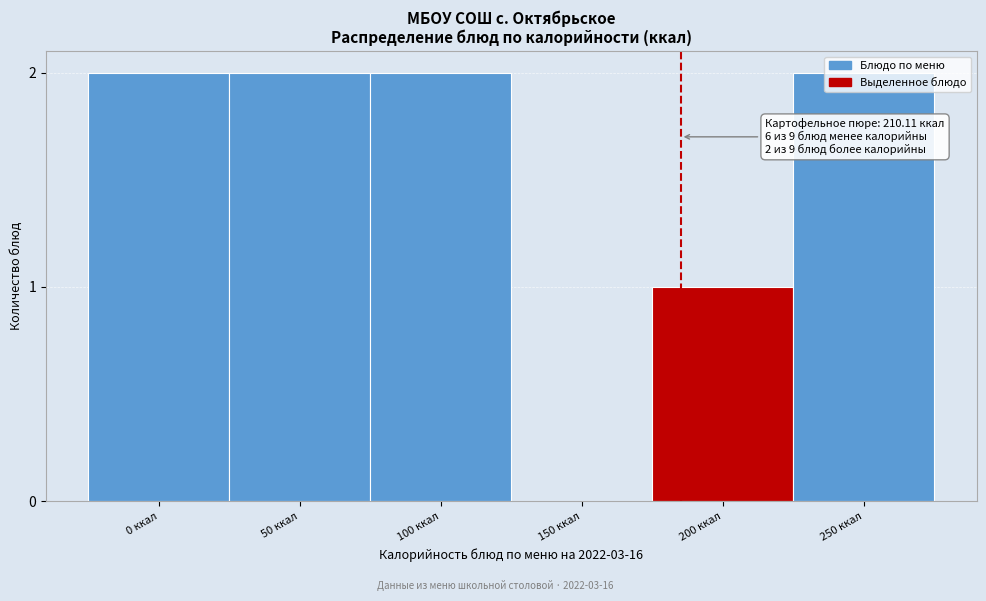

What is the change in value from 150 ккал to 250 ккал?

+2